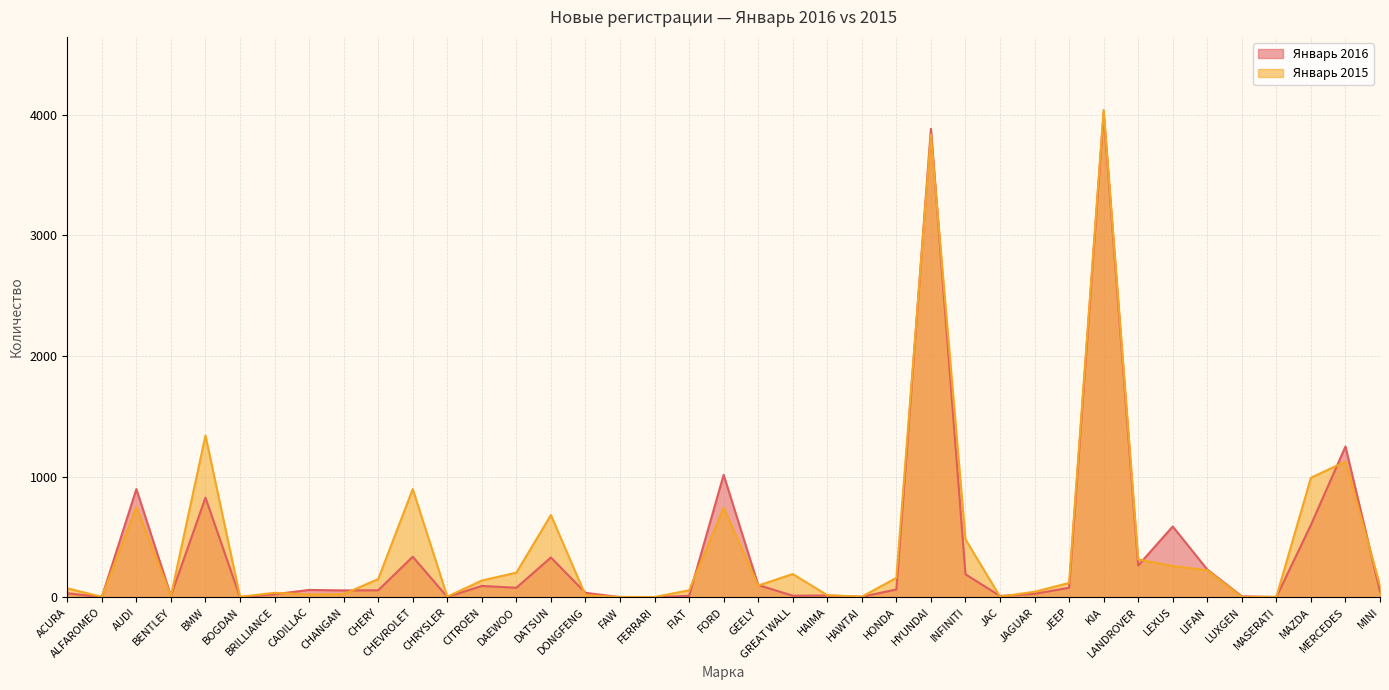

Read the Январь 2015 value at DATSUN, to the nearest 50.

700